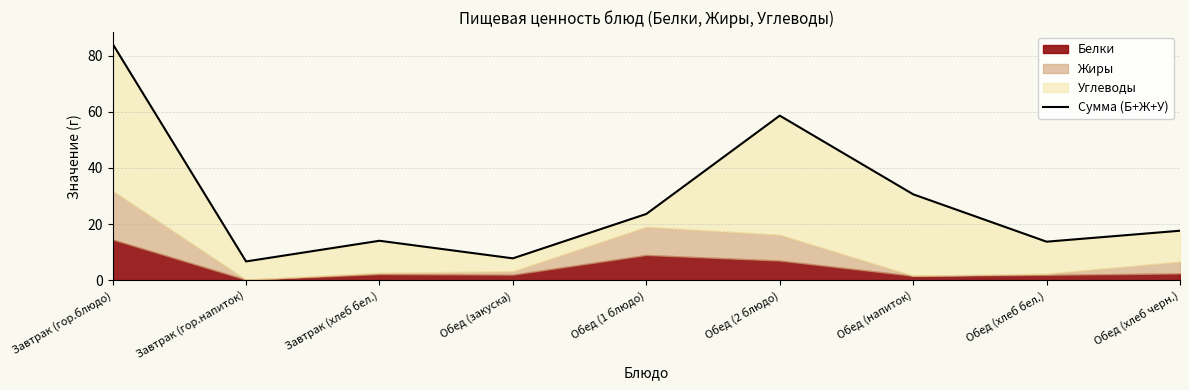

What is the minimum value shown in the chart?

6.7